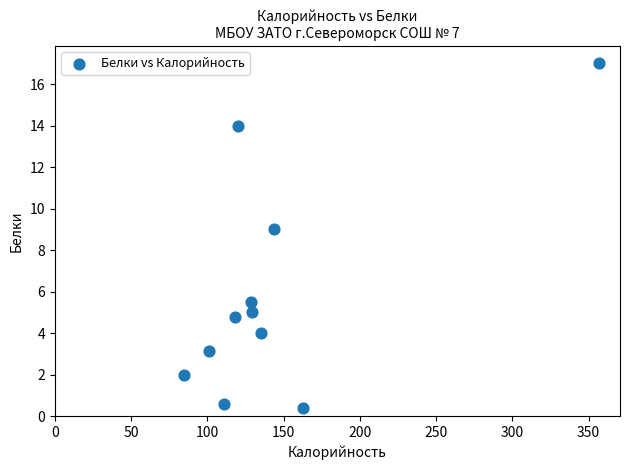

What Y value in the scatter plot is closest to 8?

9.0